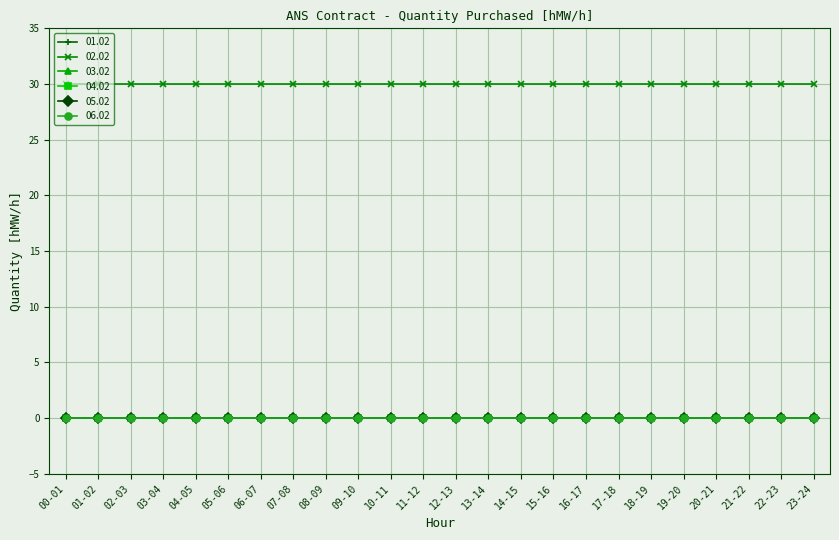

What is the difference between the highest and lowest values at 17-18?

30